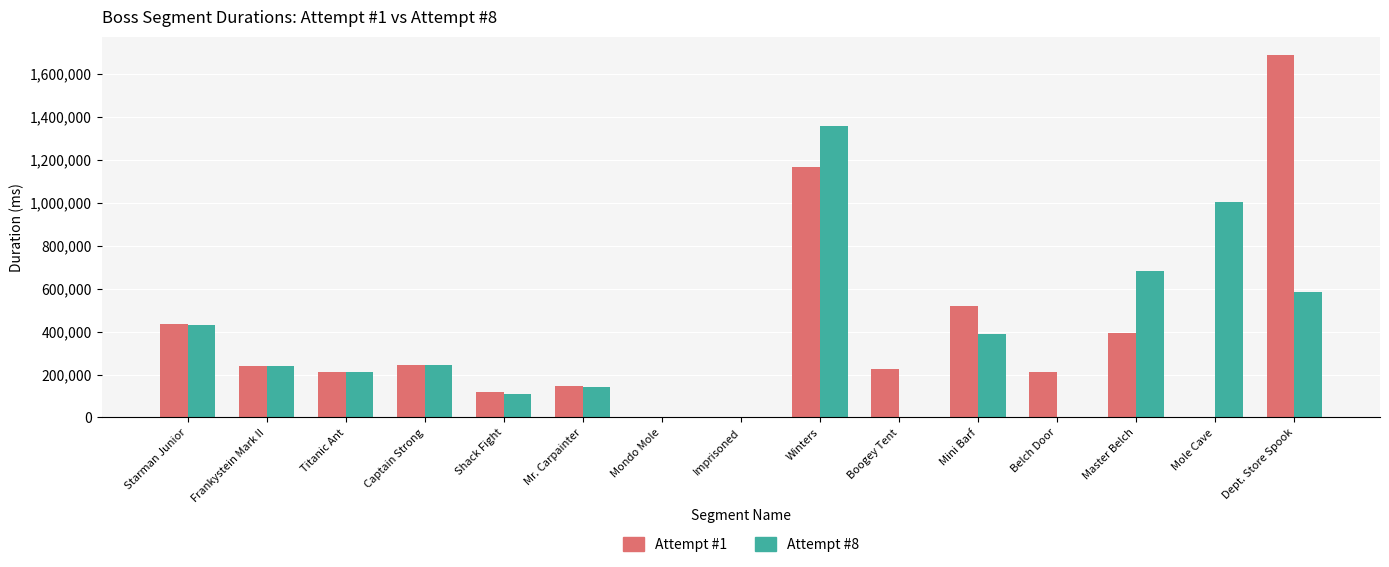

What is the total value across all series at Mini Barf?

908812